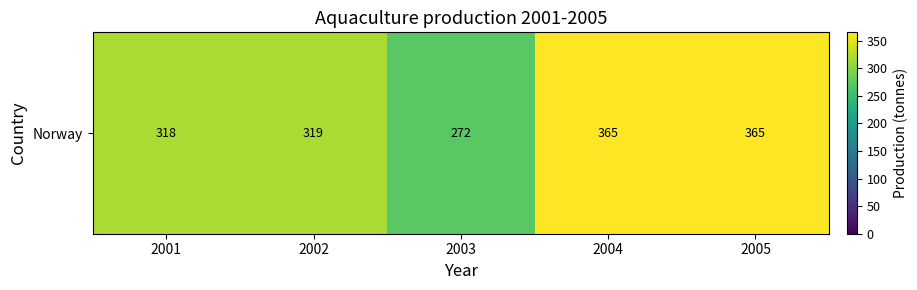

True or false: the data shows 319 at 2002.

True